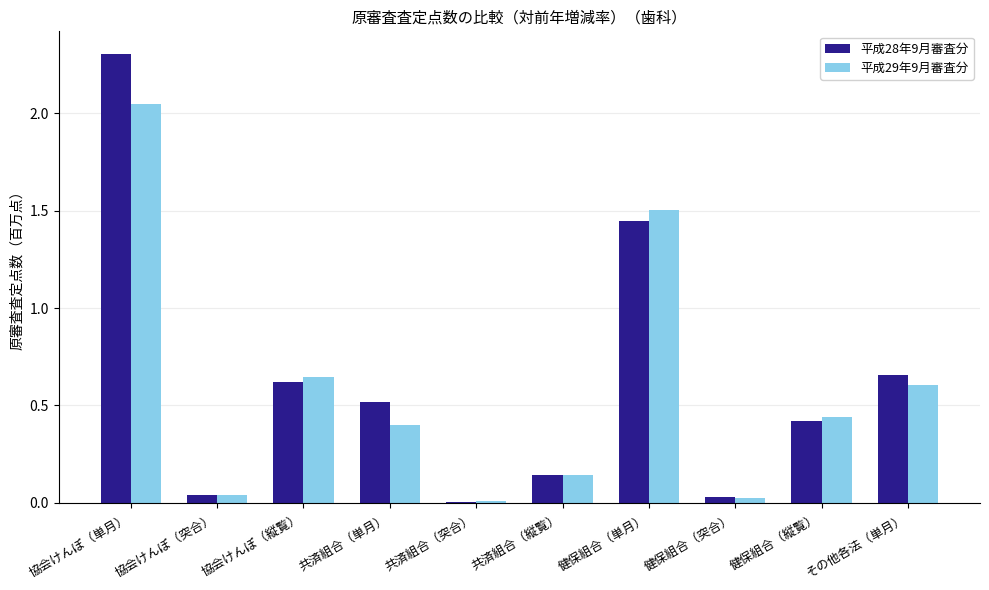

Which series has the largest total across all categories?

平成28年9月審査分